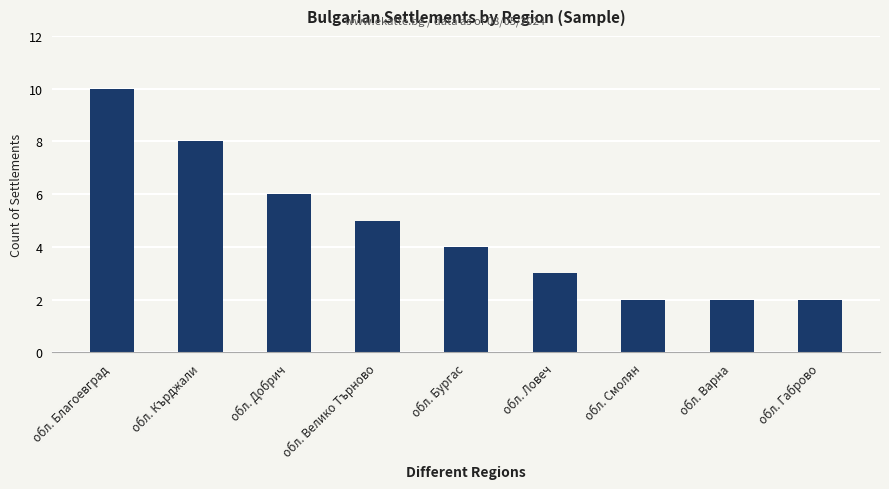

True or false: the data shows 2 at обл. Ловеч.

False